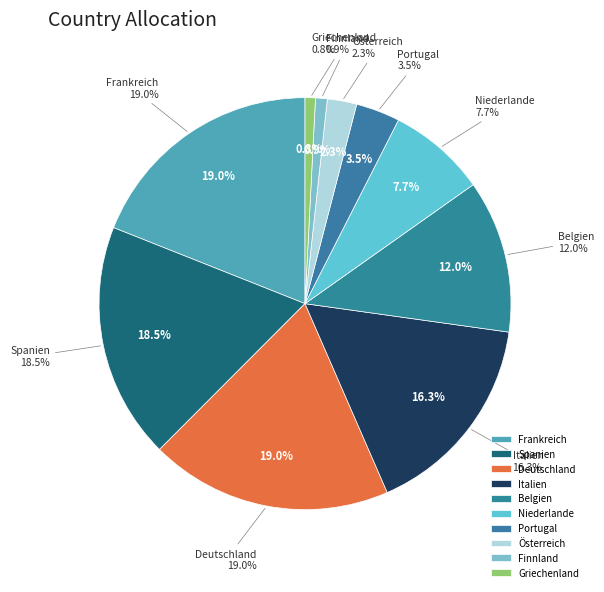

Which slice is the largest?

Frankreich